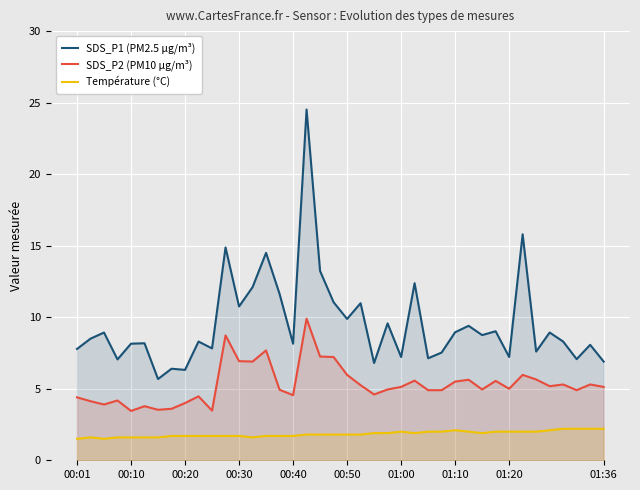

True or false: Température (°C) and SDS_P1 (PM2.5 µg/m³) intersect in this chart.

False